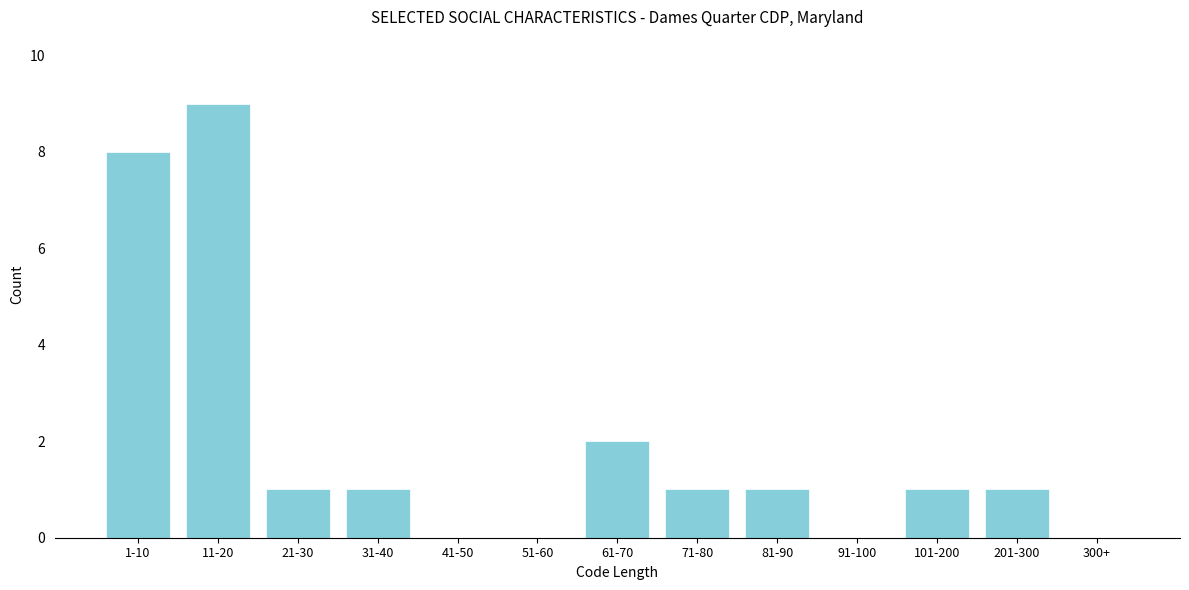

Reading left to right, what are all the values shown in this chart?

1-10=8	11-20=9	21-30=1	31-40=1	41-50=0	51-60=0	61-70=2	71-80=1	81-90=1	91-100=0	101-200=1	201-300=1	300+=0